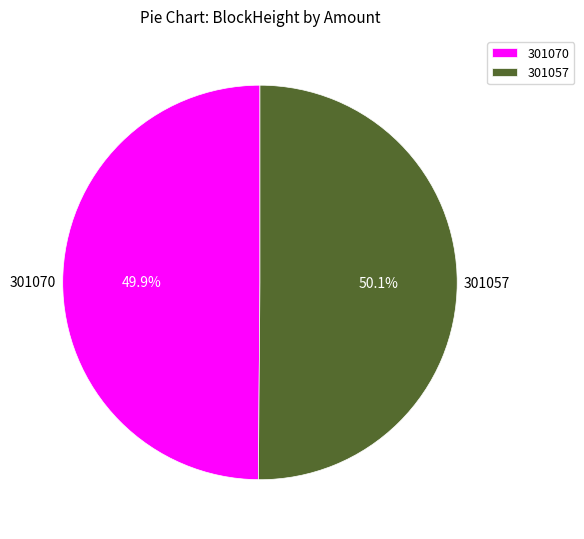

What is the ratio of the value at 301057 to the value at 301070?

1.0